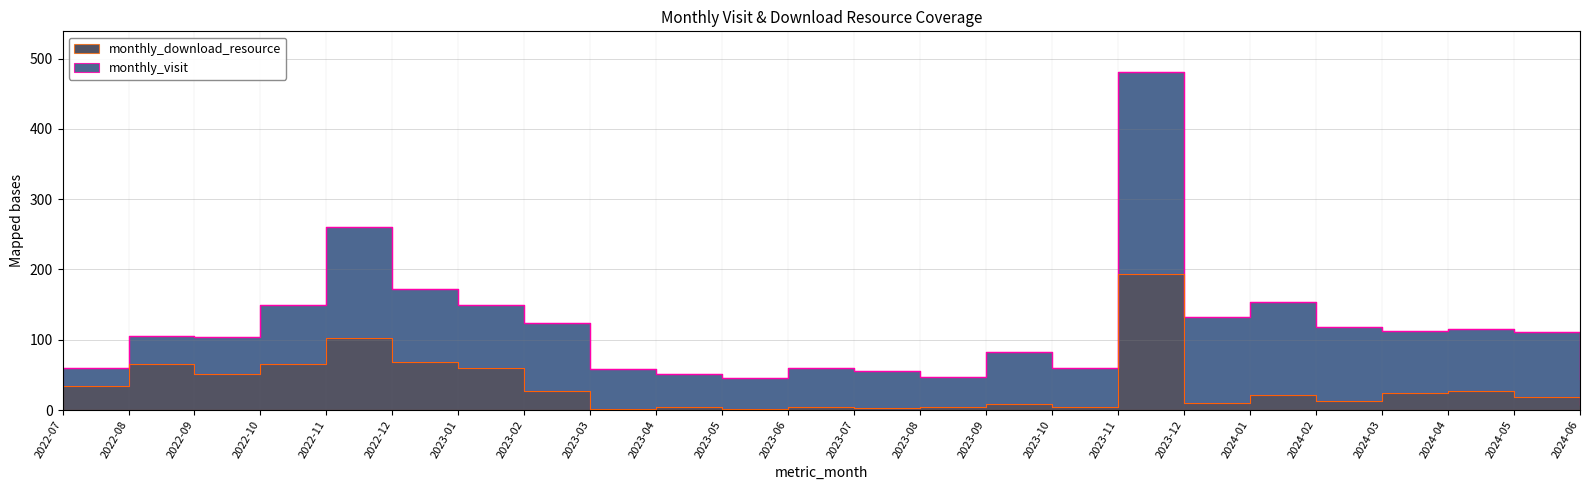

Rank the categories by value from highest to lowest.

2023-11, 2022-11, 2022-12, 2022-08, 2022-10, 2023-01, 2022-09, 2022-07, 2023-02, 2024-04, 2024-03, 2024-01, 2024-05, 2024-02, 2023-12, 2023-09, 2024-06, 2023-04, 2023-06, 2023-08, 2023-10, 2023-07, 2023-03, 2023-05